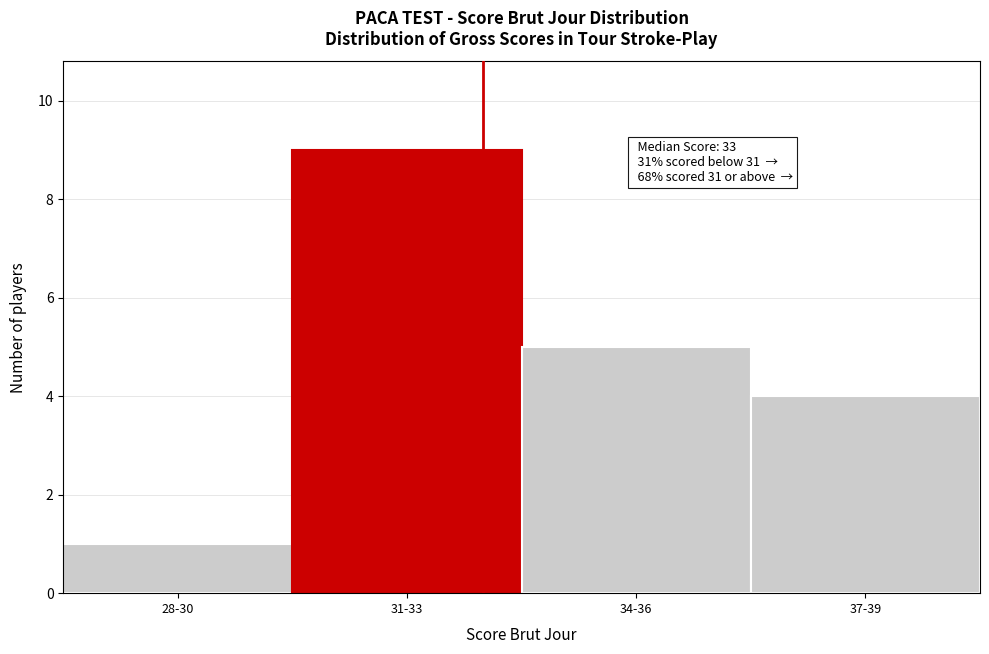

Reading right to left, transcribe all the data shown in this chart.

37-39=4	34-36=5	31-33=9	28-30=1